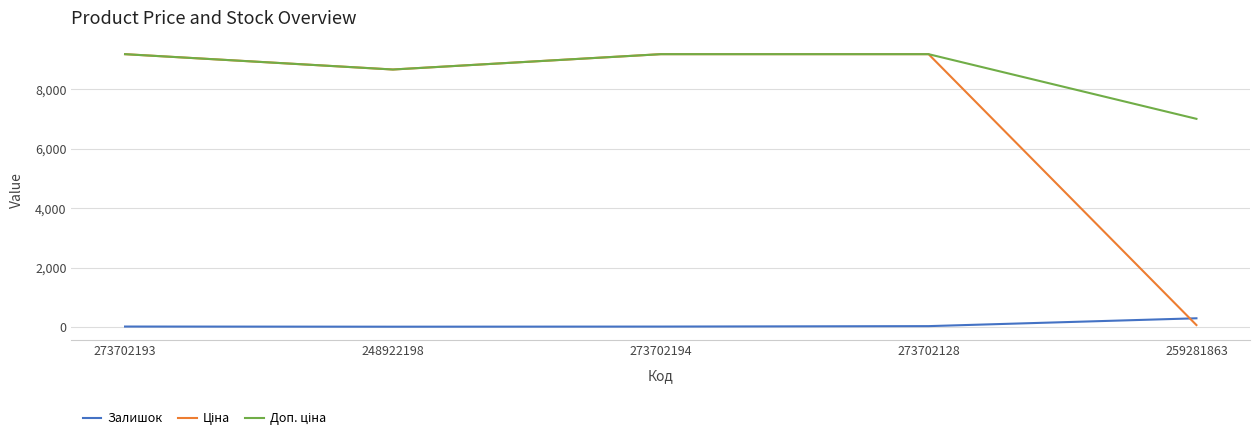

The Залишок series shows 20.0 at 273702193. True or false?

True